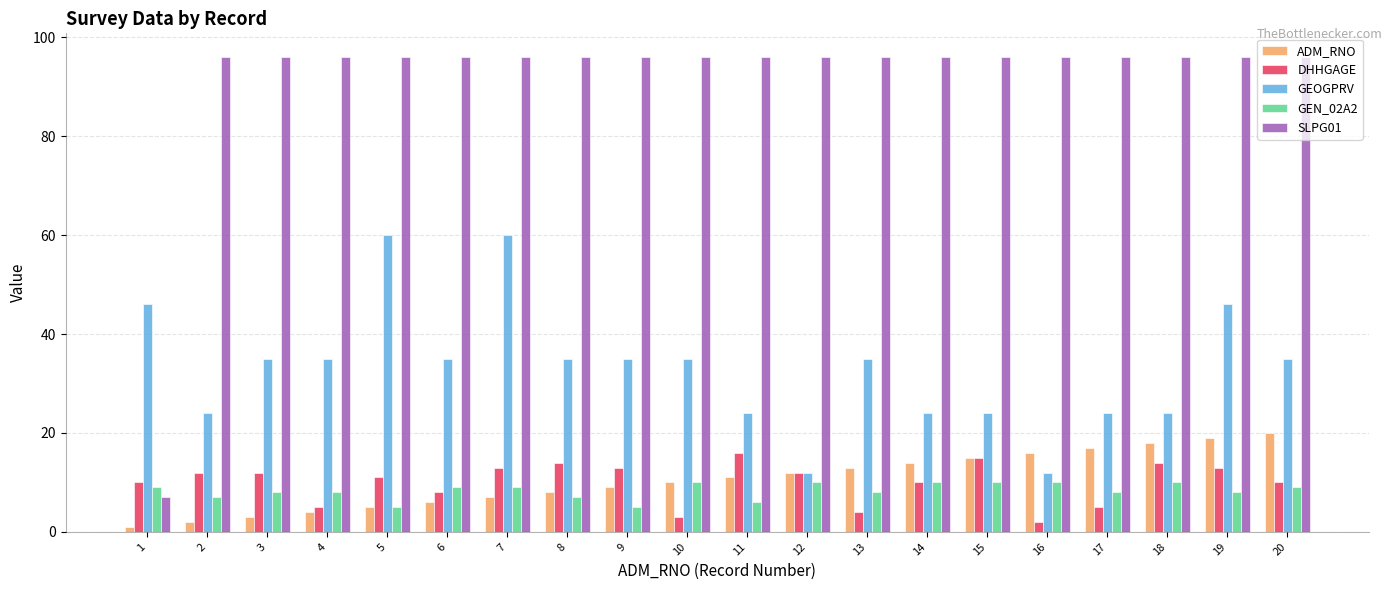

How many bars are there in total?

100